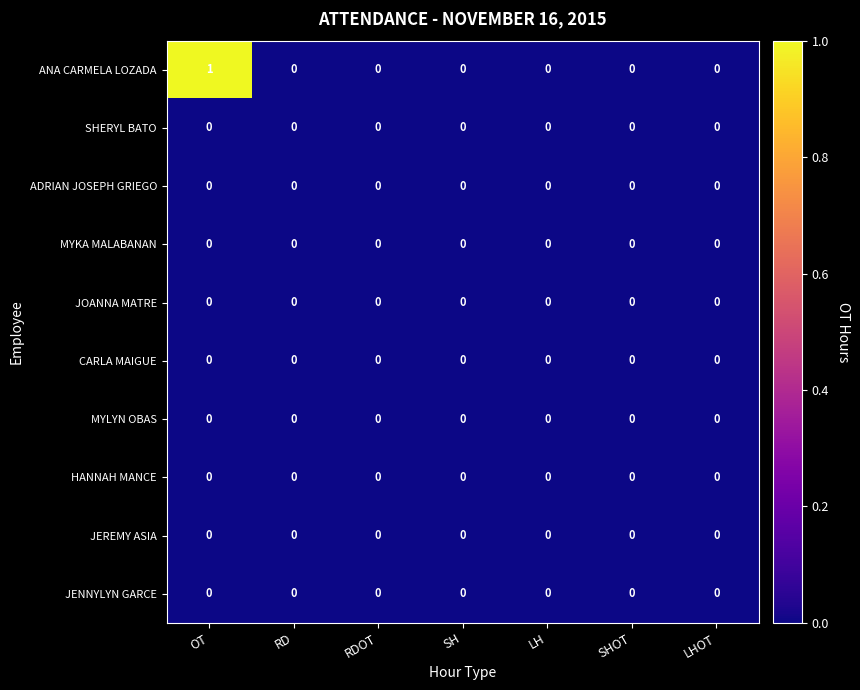

Which category has the highest value across all series?

OT